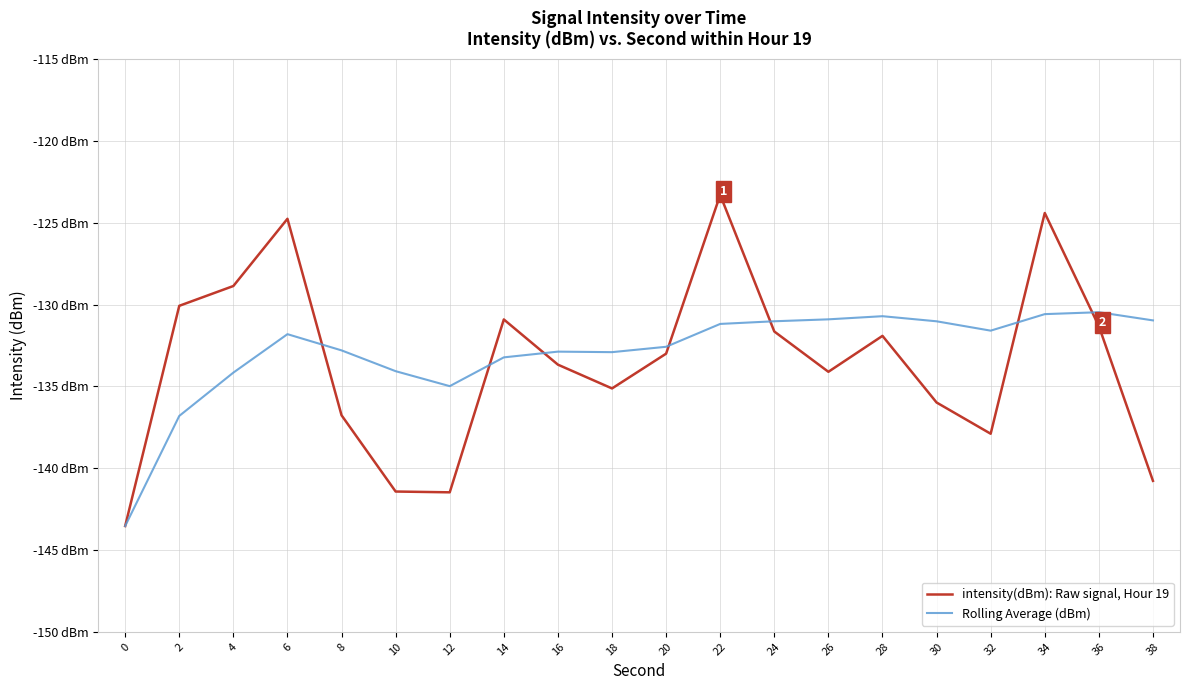

Reading left to right, transcribe all the data shown in this chart.

intensity(dBm): Raw signal, Hour 19: 0=-143.5	2=-130.1	4=-128.9	6=-124.7	8=-136.8	10=-141.4	12=-141.5	14=-130.9	16=-133.7	18=-135.1	20=-133.0	22=-123.3	24=-131.6	26=-134.1	28=-131.9	30=-136.0	32=-137.9	34=-124.4	36=-131.3	38=-140.8
Rolling Average (dBm): 0=-143.5	2=-136.8	4=-134.2	6=-131.8	8=-132.8	10=-134.1	12=-135.0	14=-133.2	16=-132.9	18=-132.9	20=-132.6	22=-131.2	24=-131.0	26=-130.9	28=-130.7	30=-131.0	32=-131.6	34=-130.6	36=-130.5	38=-131.0